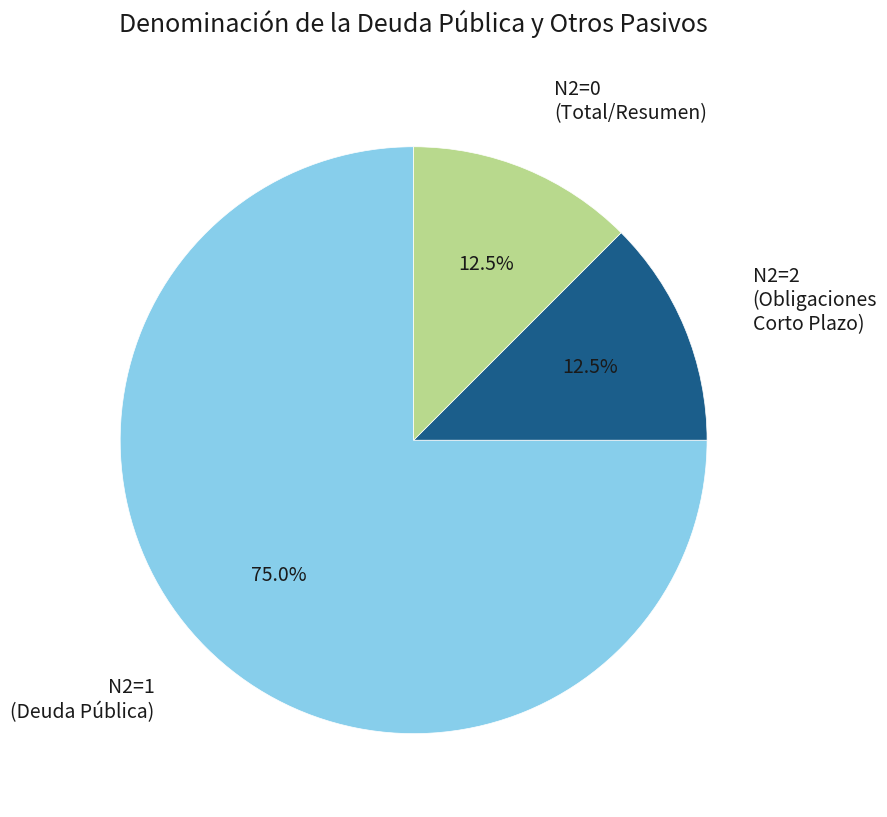

Is there any slice that represents more than half of the pie?

Yes